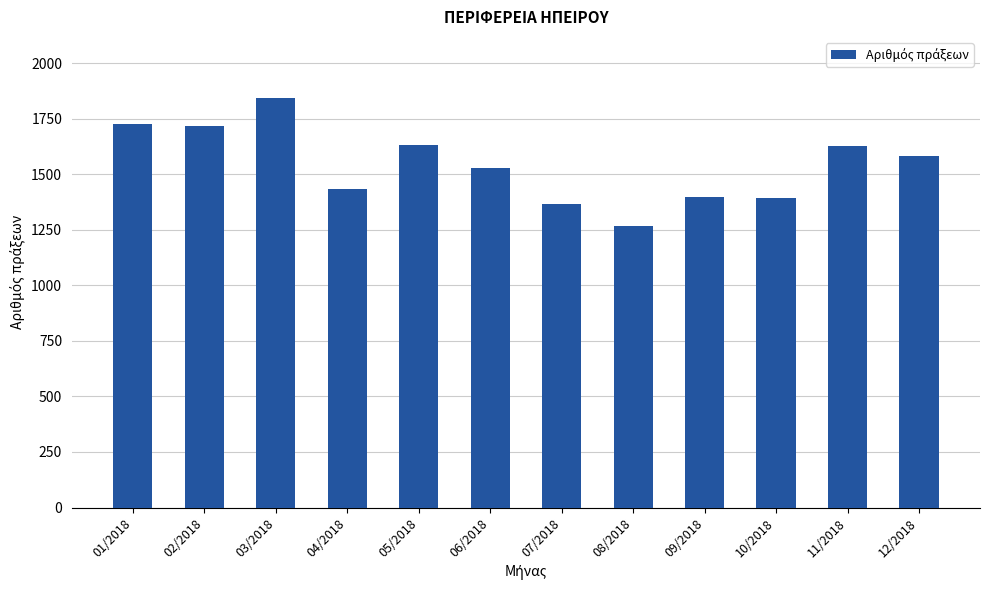

What is the label of the 11th bar from the left?

11/2018